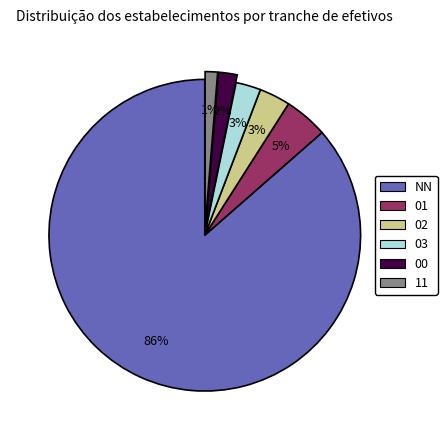

Is the sum of NN and 00 greater than half?

Yes